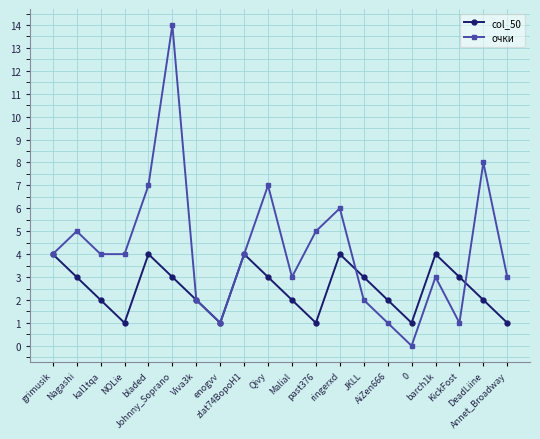

Which series has the largest range (max minus min)?

очки